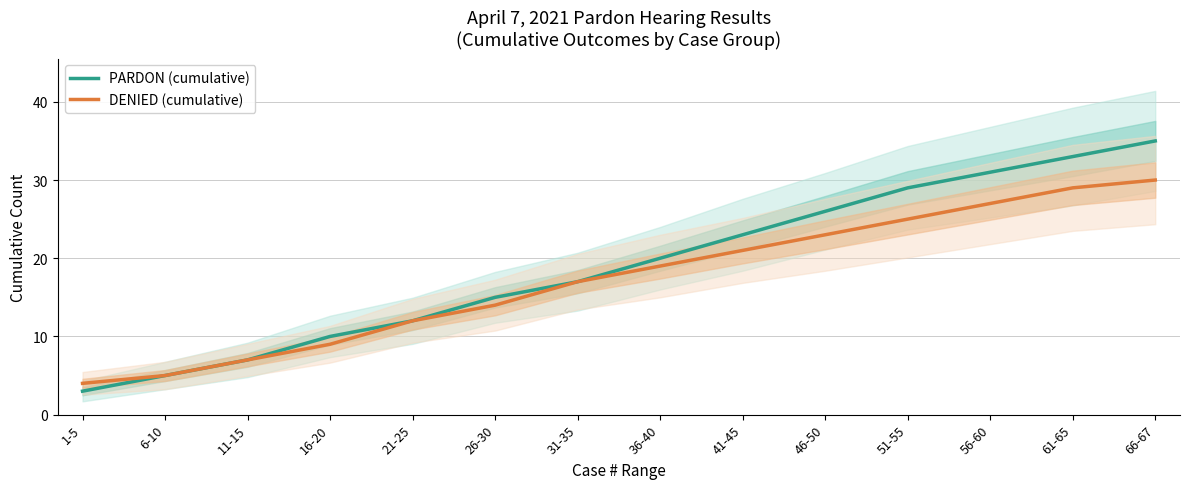

Which series has the widest spread of values?

PARDON (cumulative)